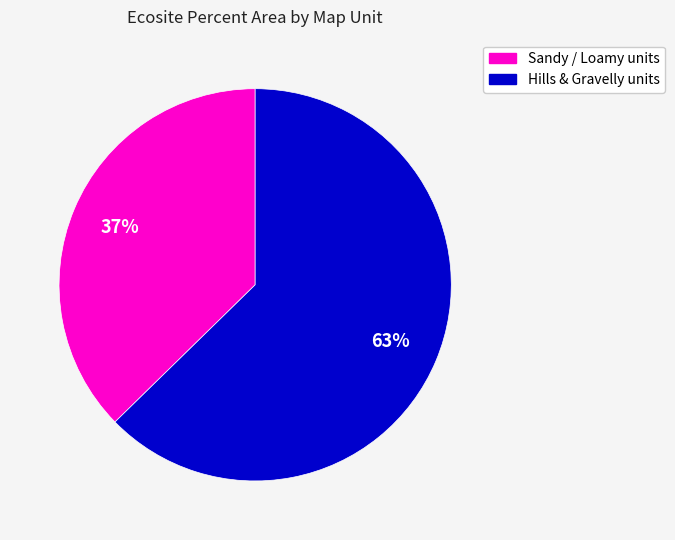

To the nearest percent, what is the average slice percentage?

50%